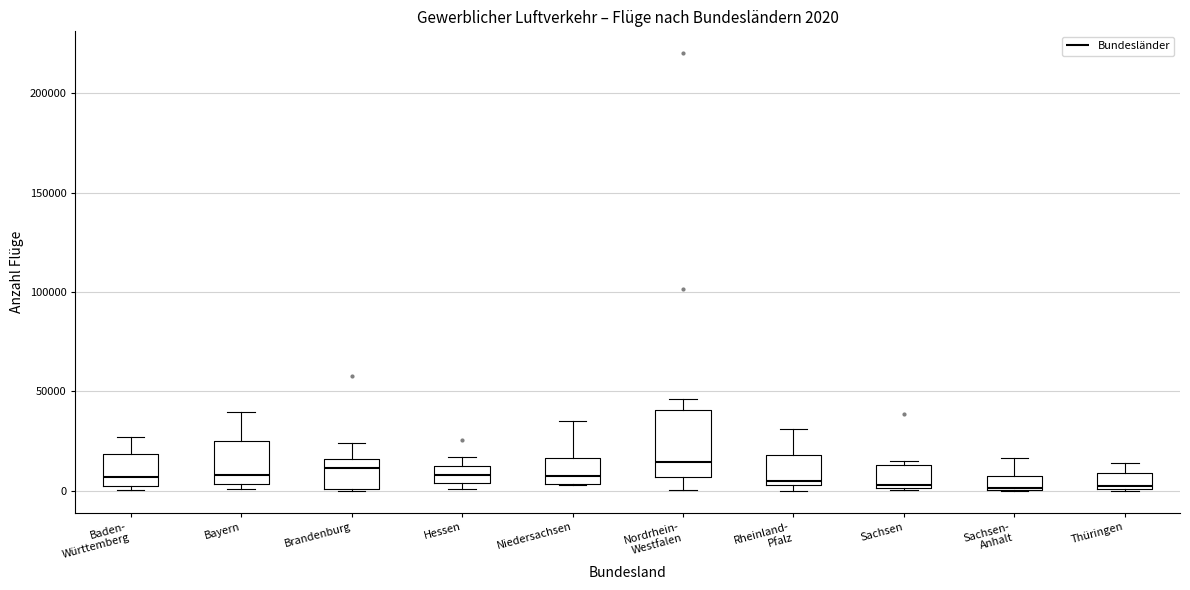

Comparing the boxes themselves (not the whiskers), which one is the tallest?

Nordrhein- Westfalen